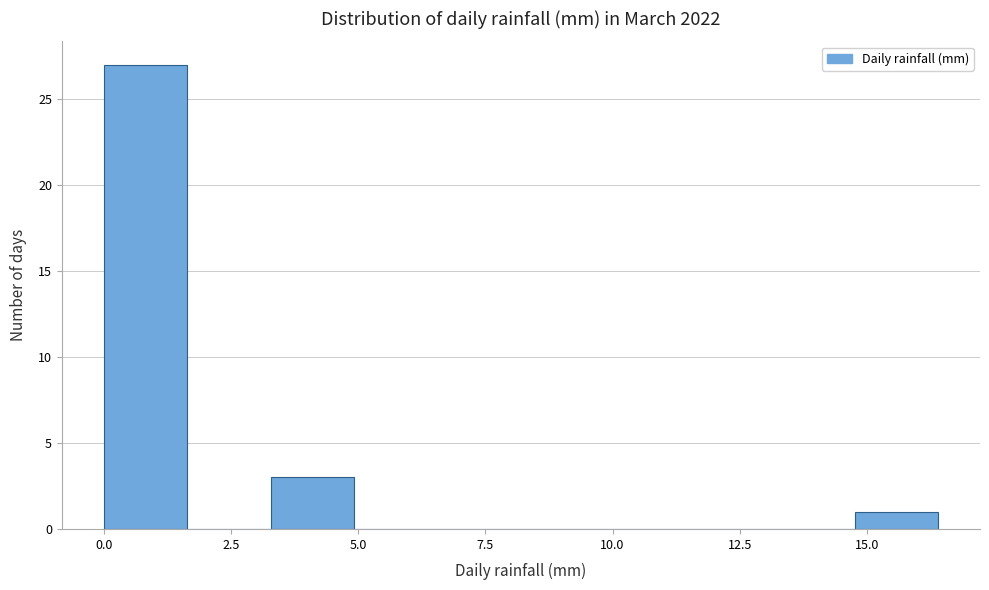

Read against the x-axis, roughly where is the centre of the tallest bar?

1.0